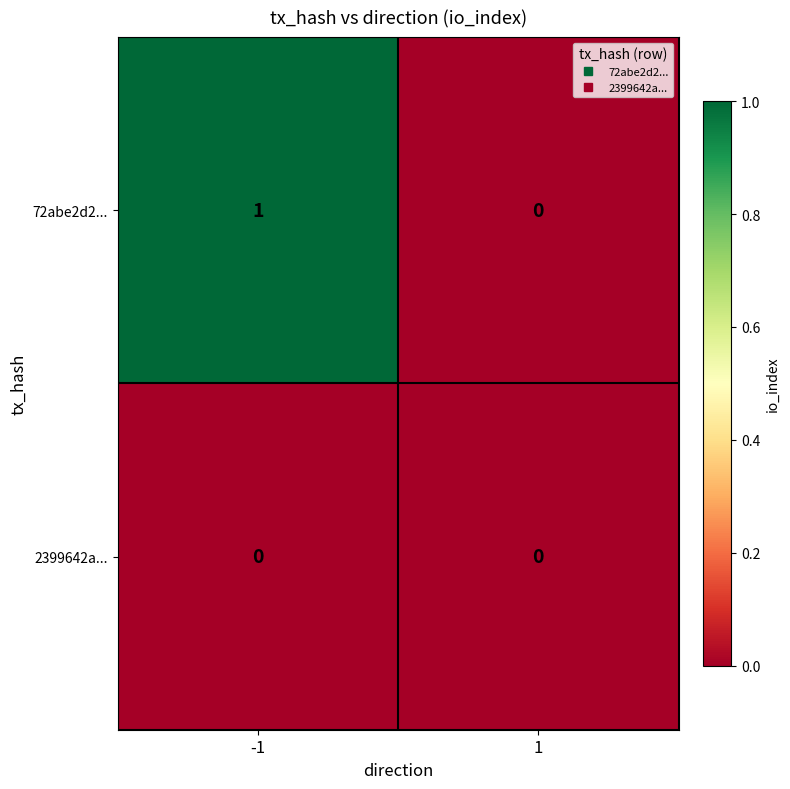

How many series are shown in this chart?

2